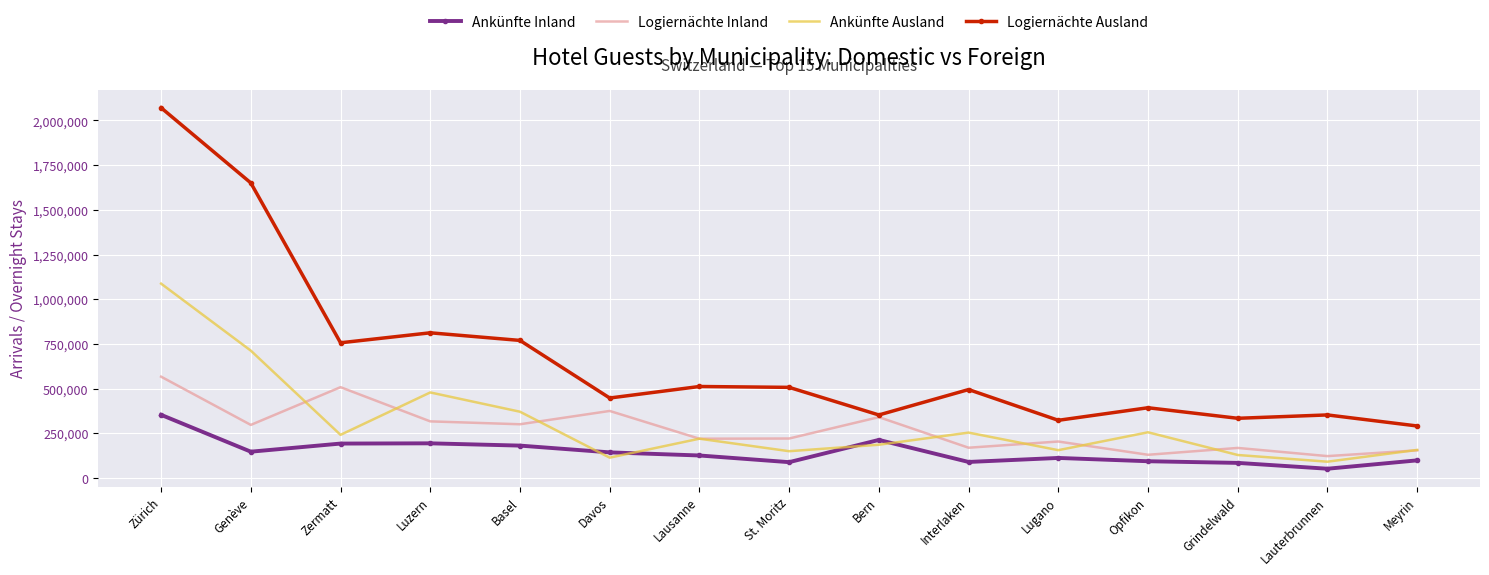

What are all the series names shown in the legend?

Ankünfte Inland, Logiernächte Inland, Ankünfte Ausland, Logiernächte Ausland